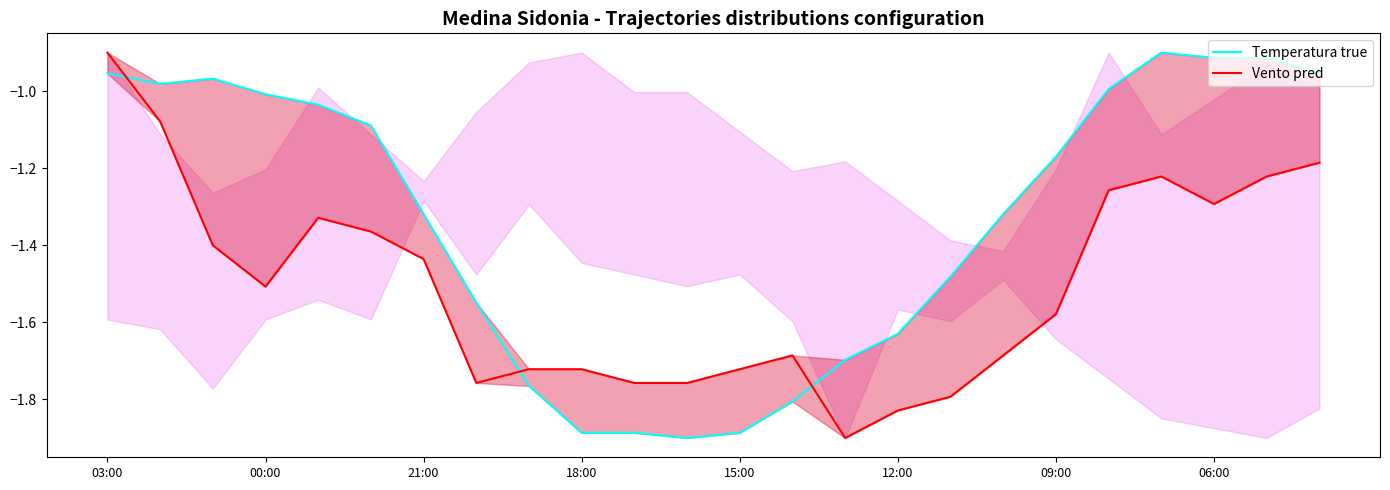

What is the total value across all series at 21:00?

-2.8